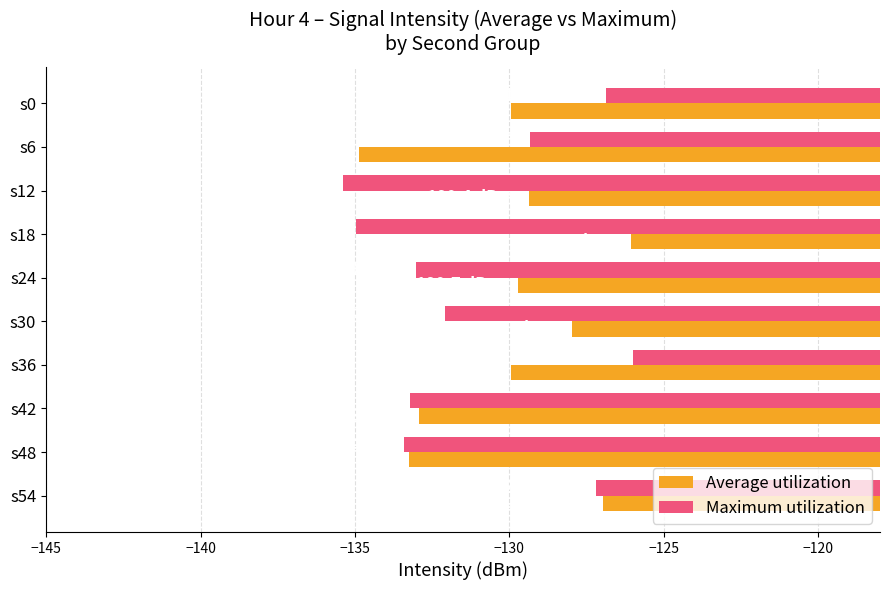

How many values in the Maximum utilization series are below -132?

6